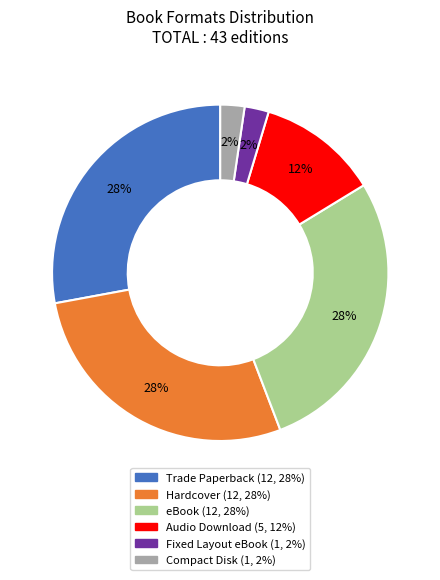

Does Trade Paperback represent more than half of the total?

No